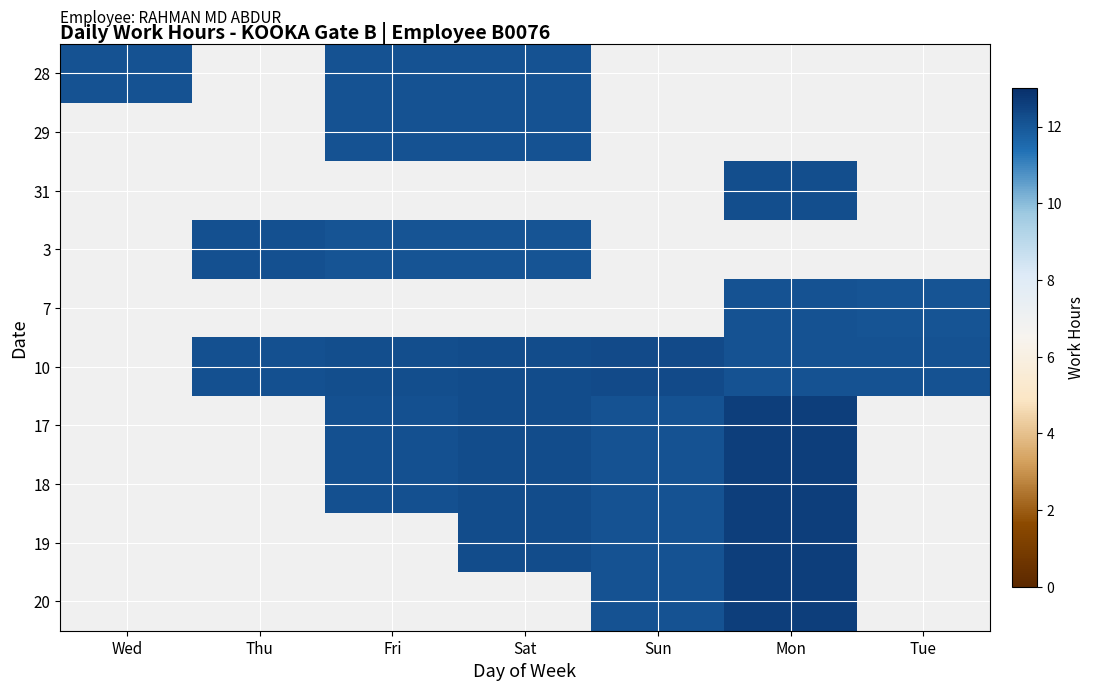

How many values in 18 are above zero?

4